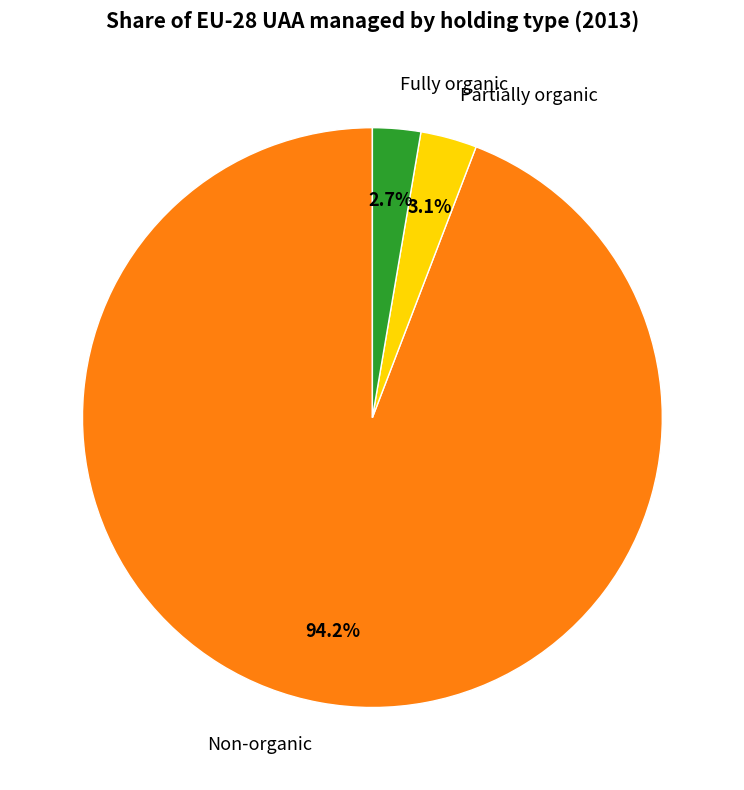

How many segments does this pie chart have?

3